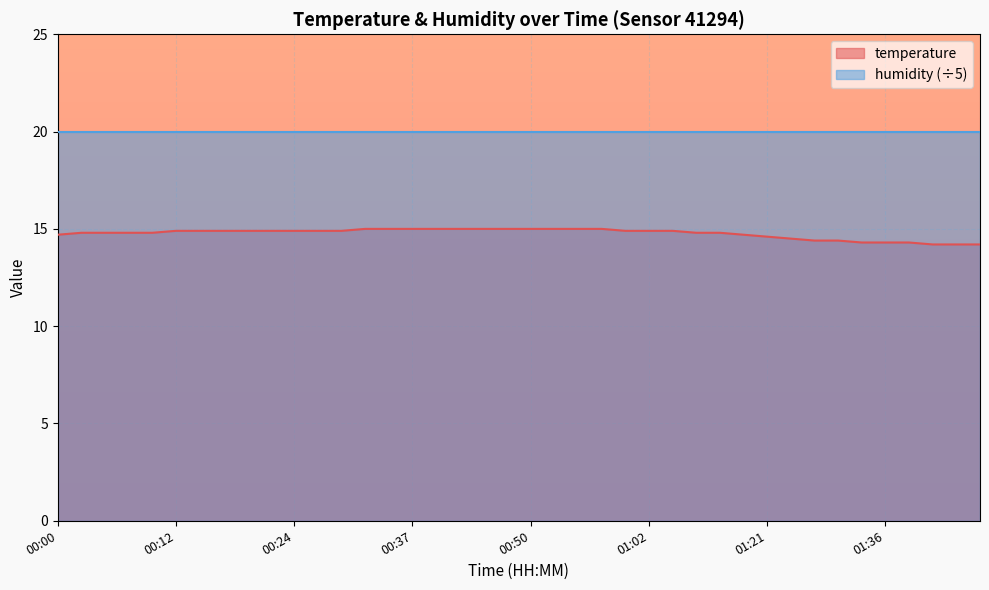

What position from the left is 00:22?

10